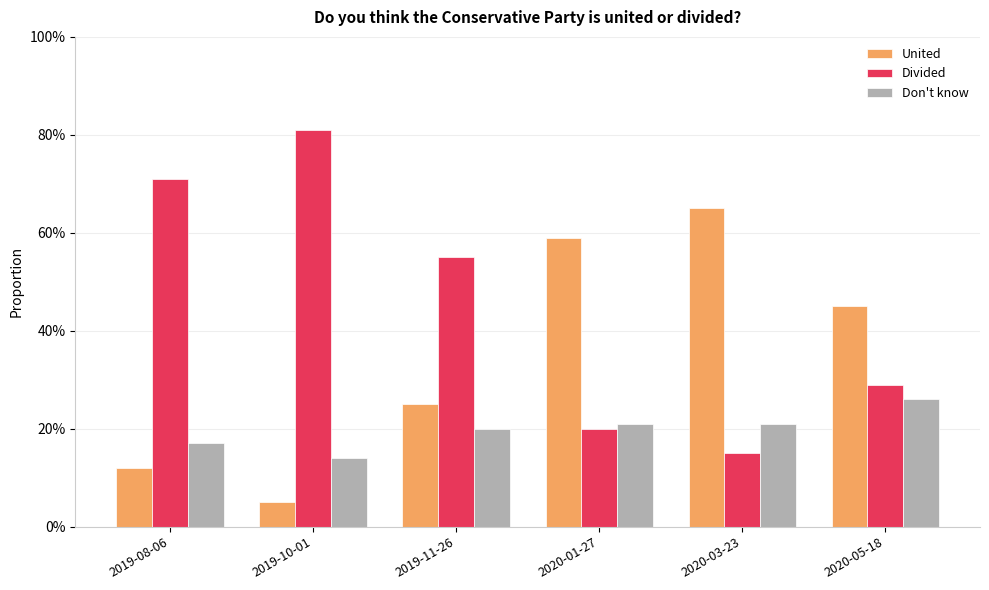

What are all the series names shown in the legend?

United, Divided, Don't know